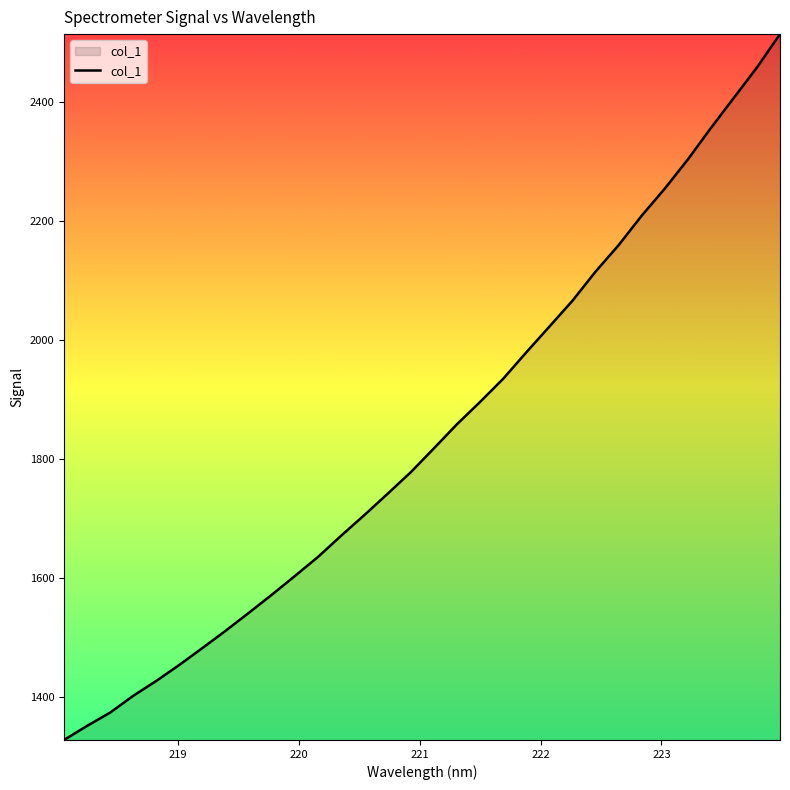

What is the difference between the maximum and minimum values?

1184.9